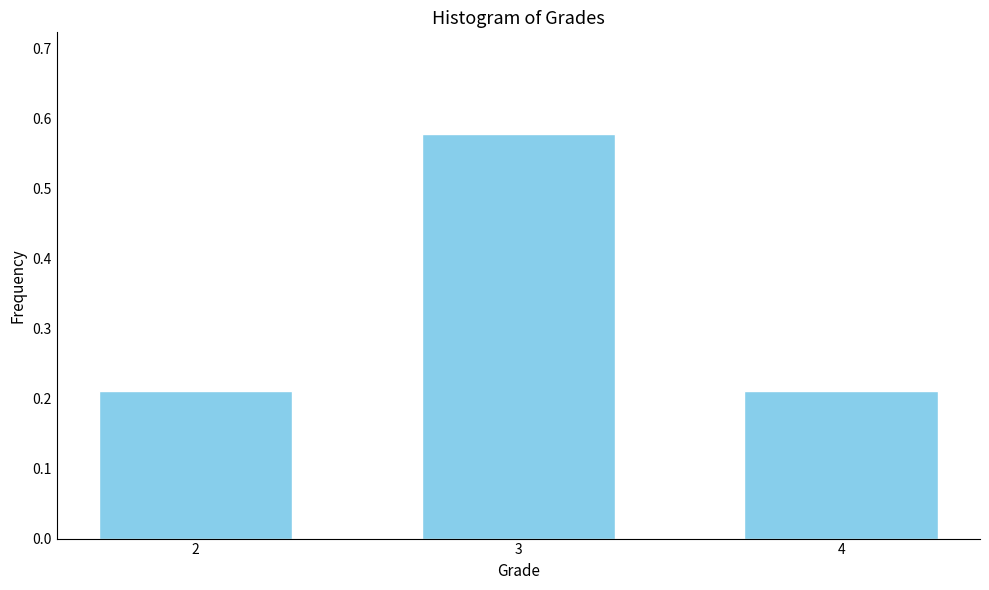

Which has a higher value, 3 or 4?

3